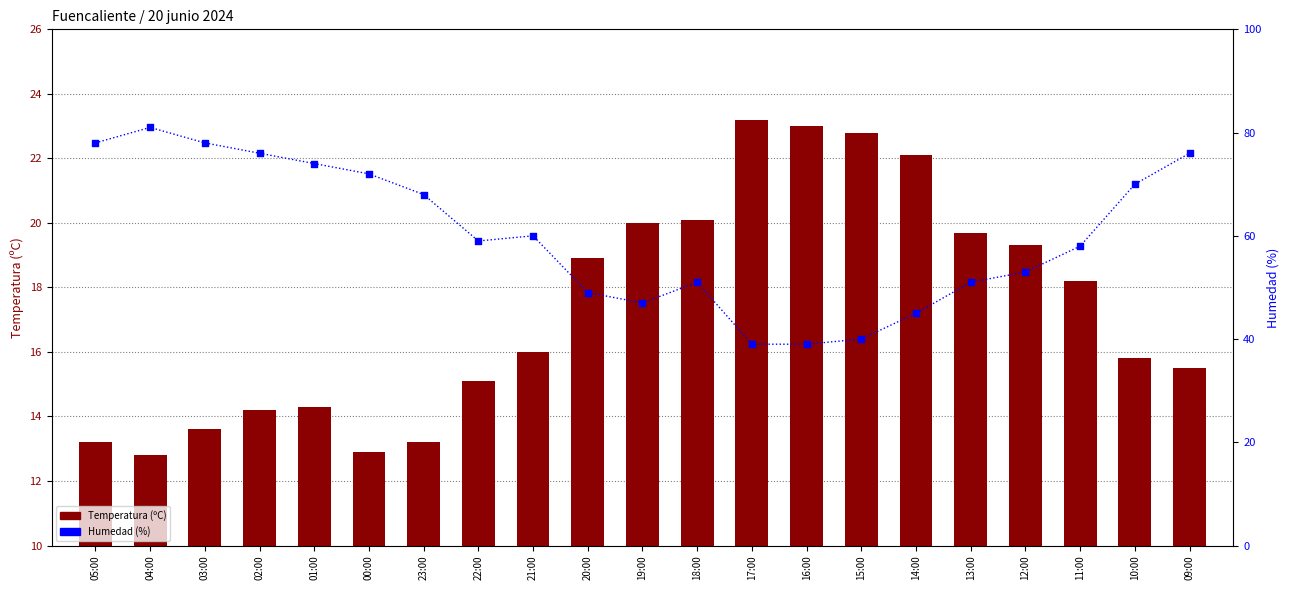

Is the value of Humedad (%) at 16:00 greater than the value of Temperatura (ºC) at 13:00?

Yes